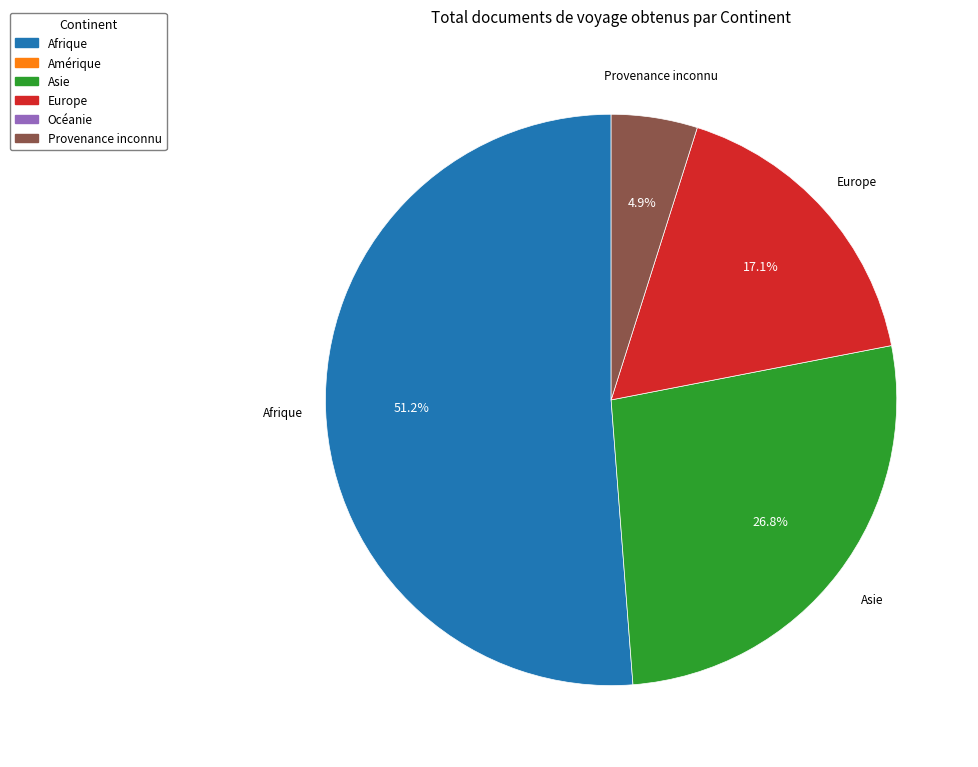

Is there a majority slice in this chart?

Yes